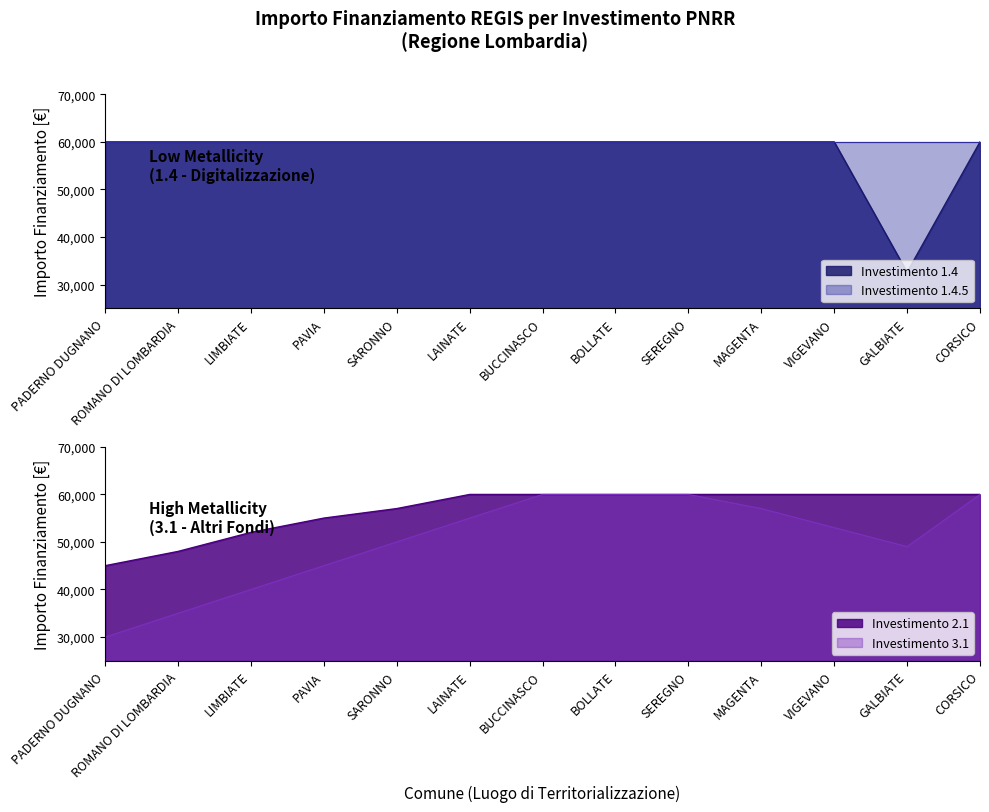

What is the sum of the 3.1 values at SARONNO and PADERNO DUGNANO?

80000